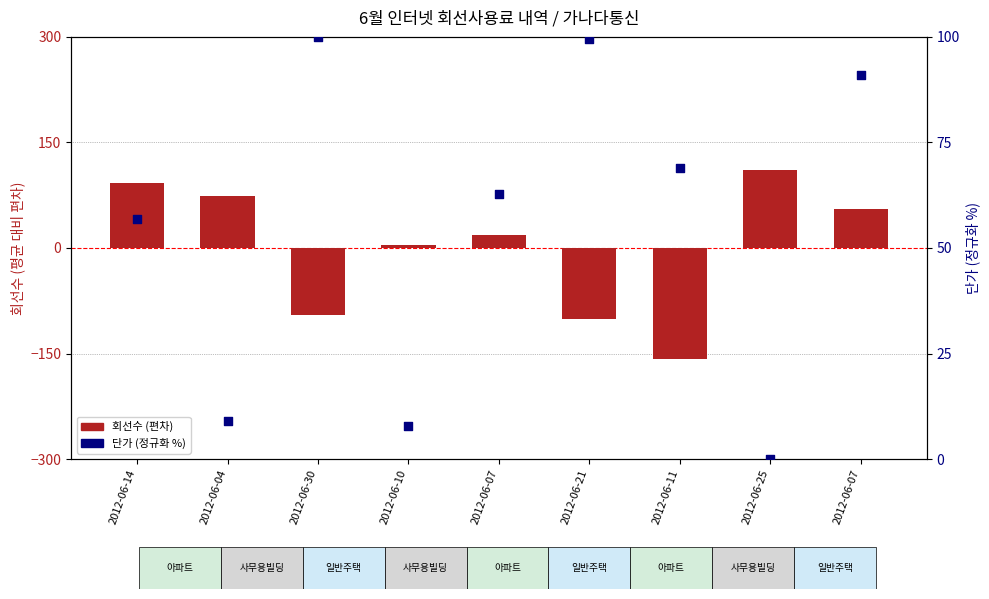

Which series contains the highest Y value?

회선수 (편차)